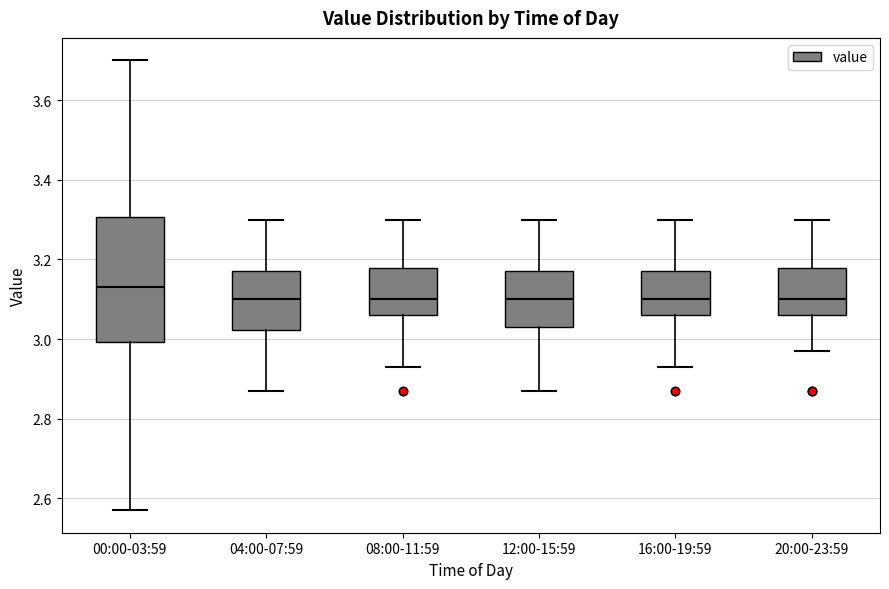

Reading left to right, transcribe this box plot: for each box, give where its median line is, the range the box spans, and where its two whiskers end, as read against the y-axis. The values are not printed on the chart, so give them approximately, as read against the axis.

00:00-03:59: median 3.14, box 3.00 to 3.30, whiskers 2.58 to 3.70
04:00-07:59: median 3.10, box 3.02 to 3.18, whiskers 2.88 to 3.30
08:00-11:59: median 3.10, box 3.06 to 3.18, whiskers 2.94 to 3.30
12:00-15:59: median 3.10, box 3.04 to 3.18, whiskers 2.88 to 3.30
16:00-19:59: median 3.10, box 3.06 to 3.18, whiskers 2.94 to 3.30
20:00-23:59: median 3.10, box 3.06 to 3.18, whiskers 2.98 to 3.30